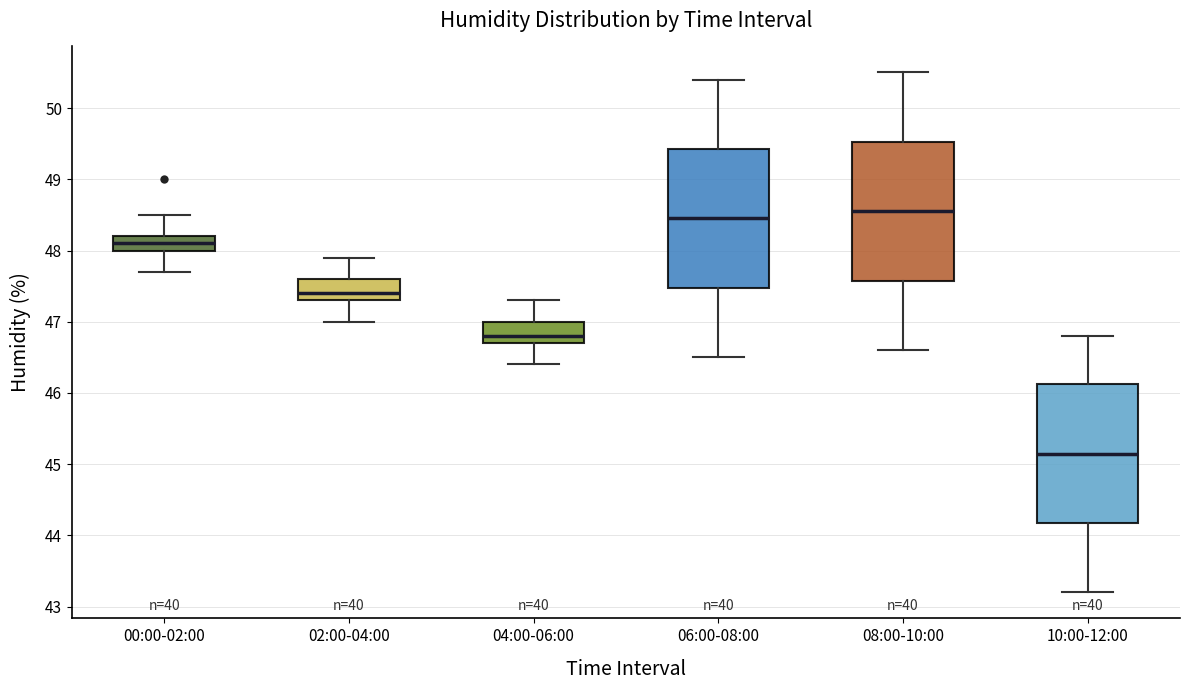

Which box has the lowest median line?

10:00-12:00